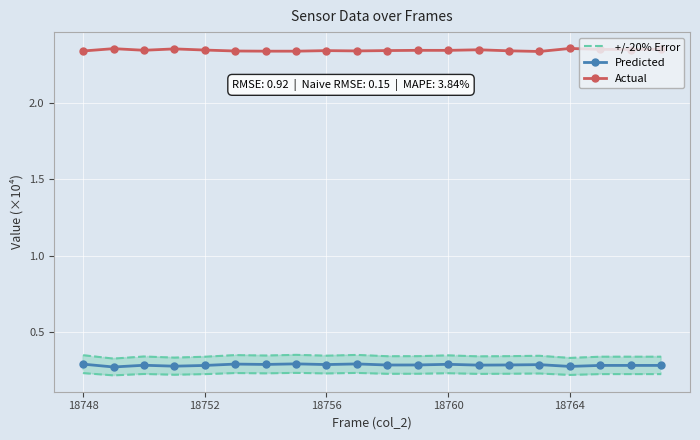

True or false: Actual has more than 2 points higher than both neighbors.

True